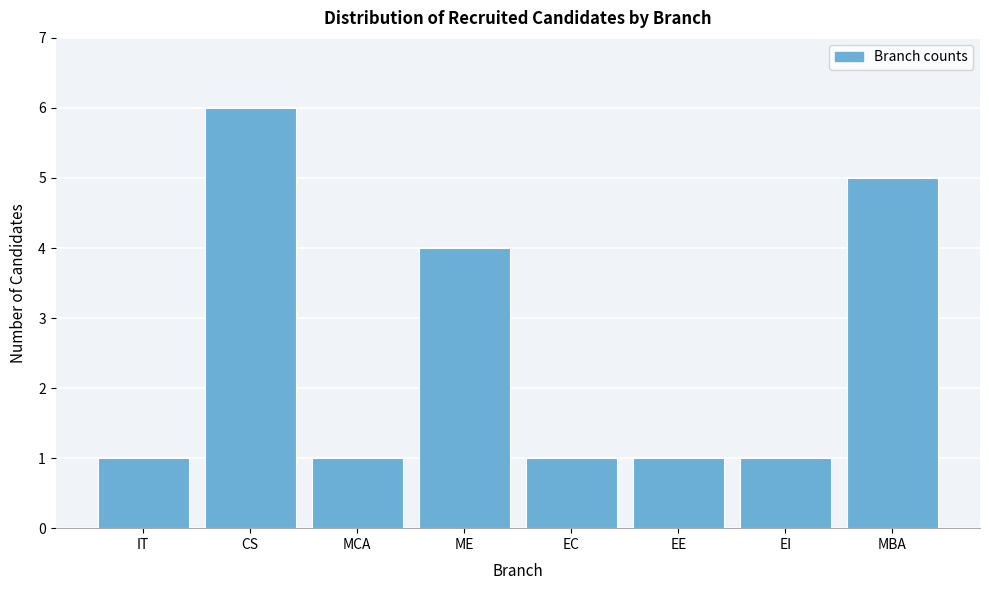

Reading right to left, transcribe all the data shown in this chart.

MBA=5	EI=1	EE=1	EC=1	ME=4	MCA=1	CS=6	IT=1